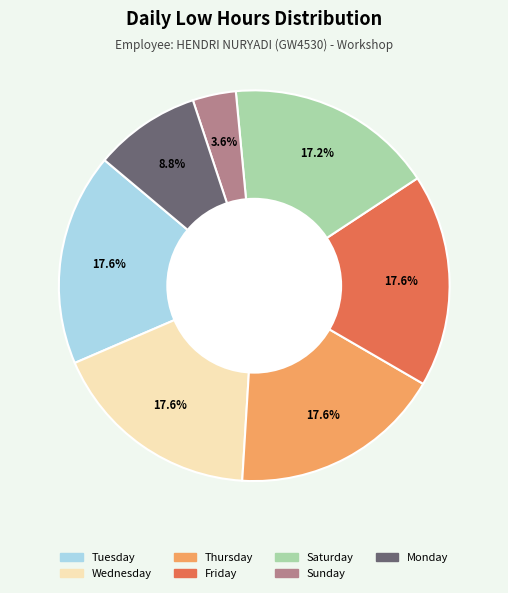

Is there a majority slice in this chart?

No